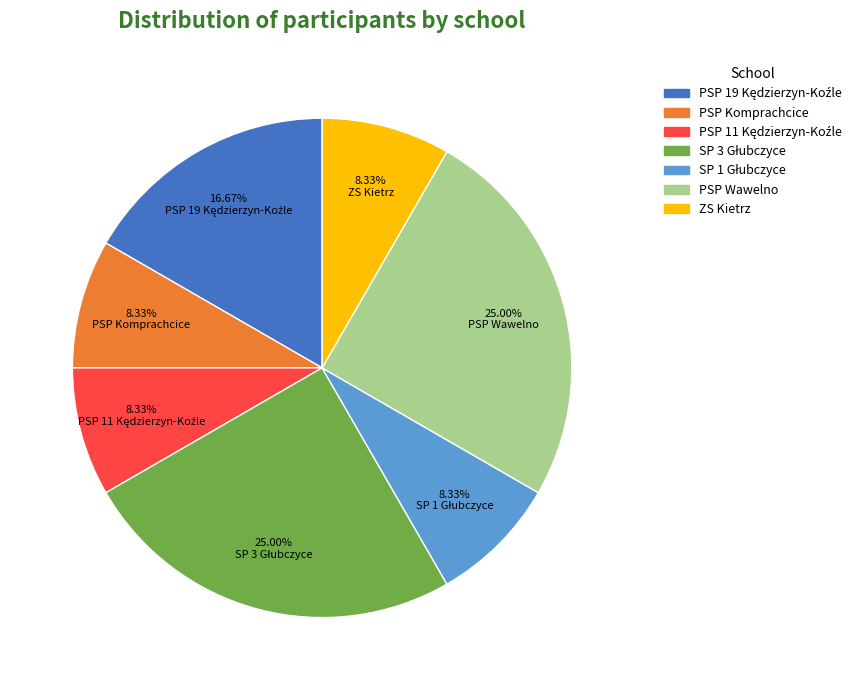

What is the ratio of the value at ZS Kietrz to the value at PSP Komprachcice?

1.0